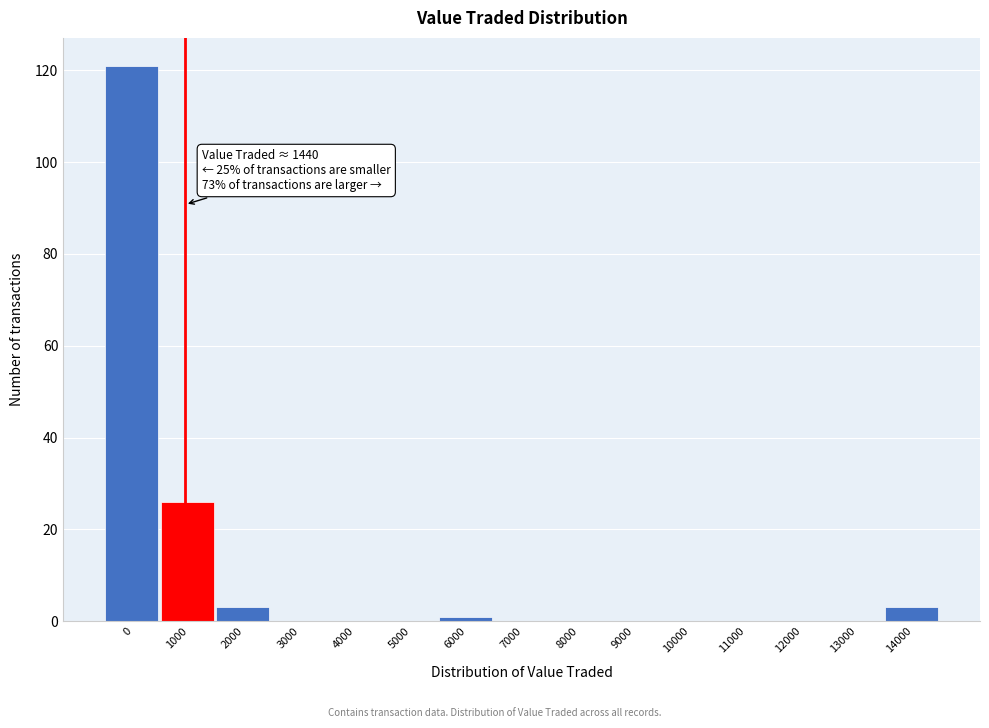

Reading right to left, list all the values displayed in this chart.

14000=3	13000=0	12000=0	11000=0	10000=0	9000=0	8000=0	7000=0	6000=1	5000=0	4000=0	3000=0	2000=3	1000=26	0=121